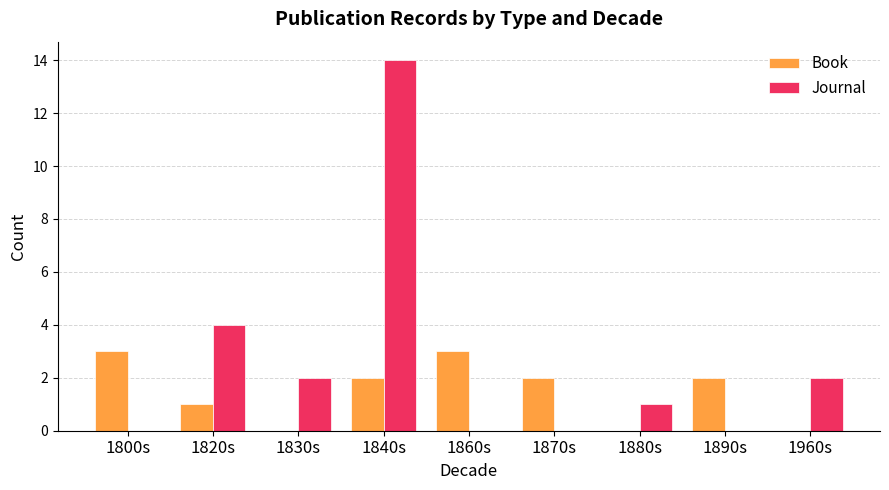

What is the sum of all Journal values?

23